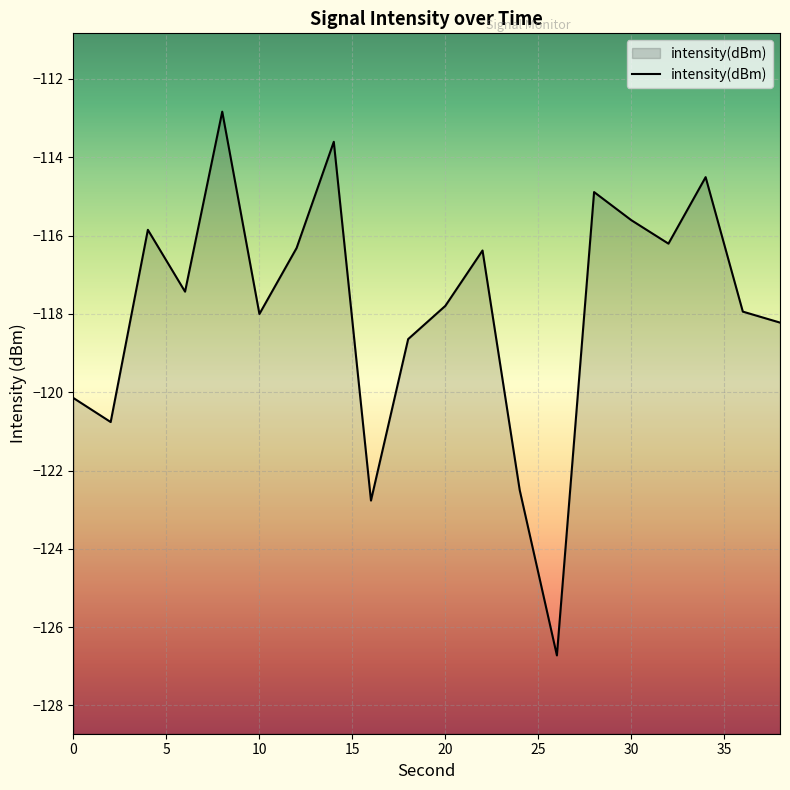

What is the maximum value shown in the chart?

-112.8